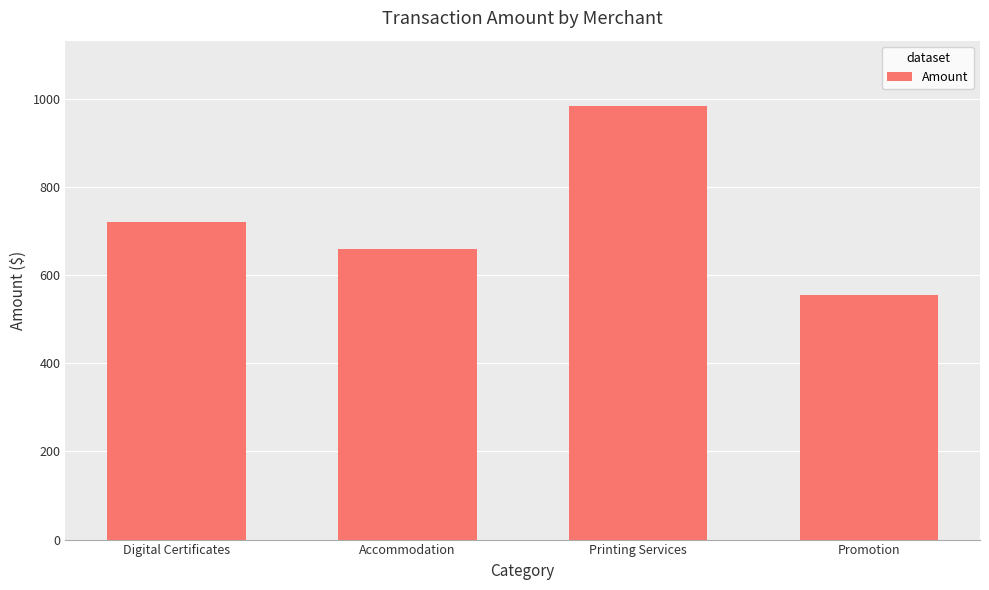

Where is the data nearest to the value 770?

Digital Certificates